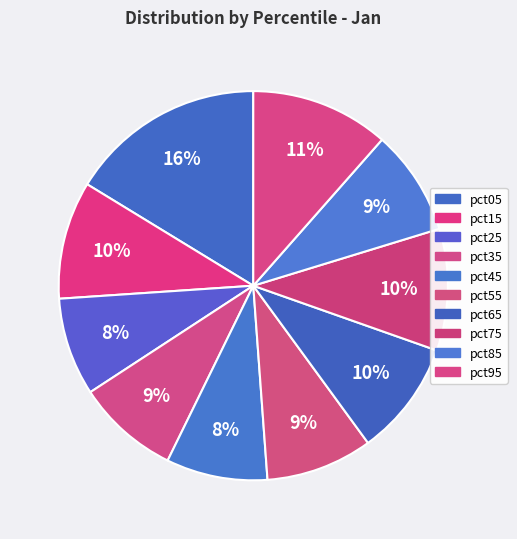

True or false: pct55 accounts for 16% of the total.

False